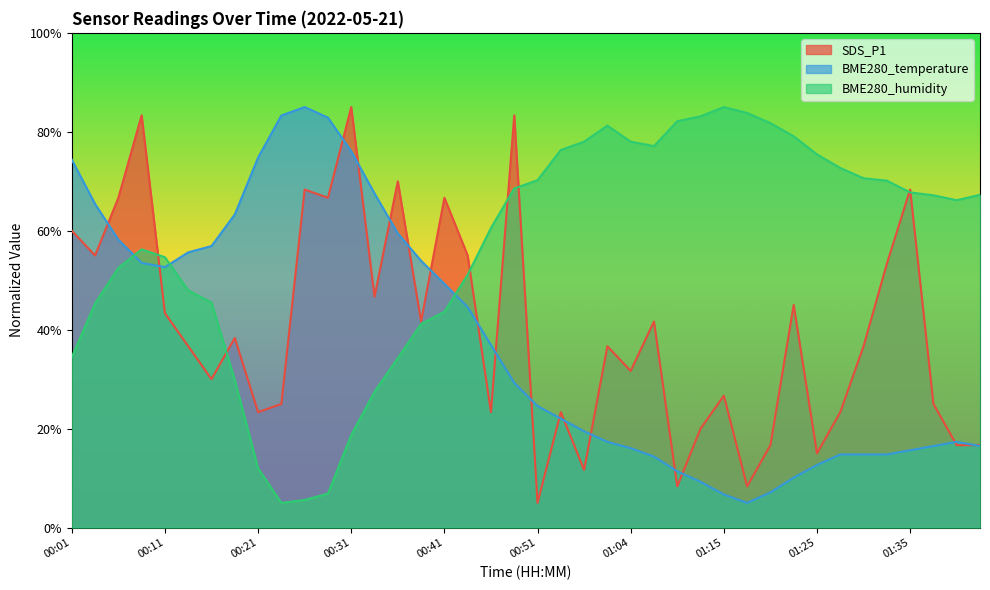

Count the number of categories in the chart.

40